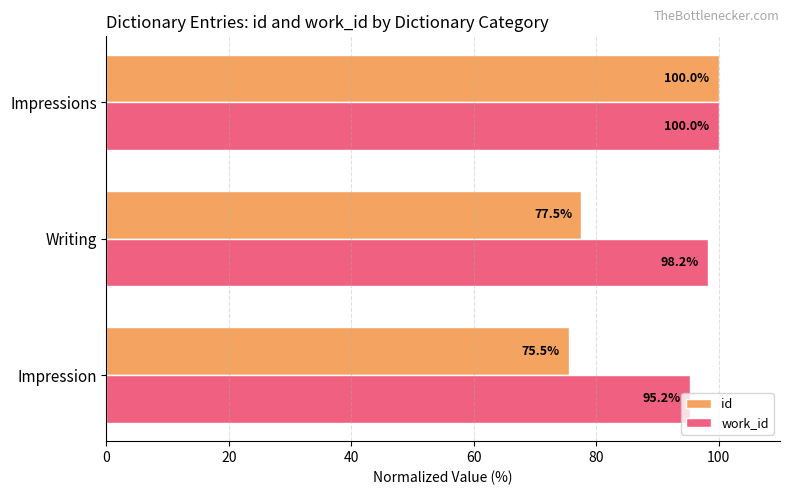

What is the approximate value of id at Impression?

75.5